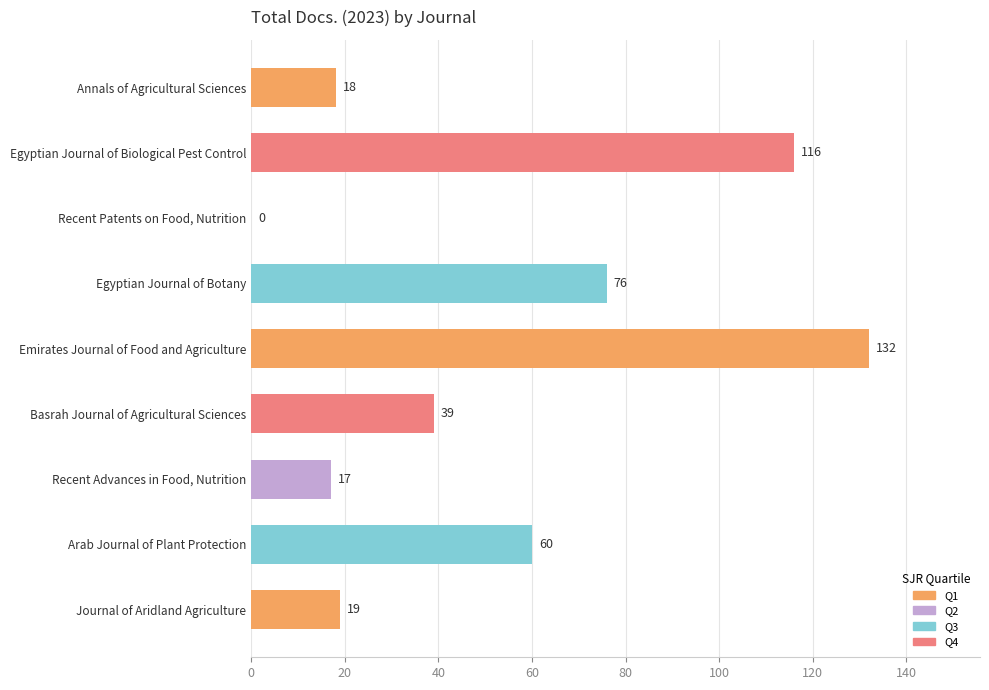

Which label corresponds to the largest value in the chart?

Emirates Journal of Food and Agriculture